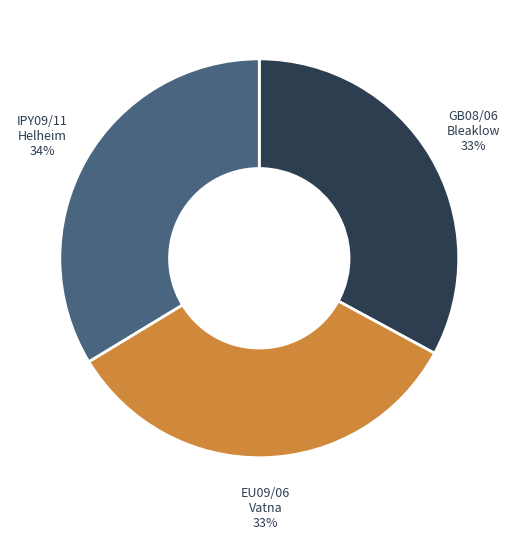

How many slices are in this pie chart?

3